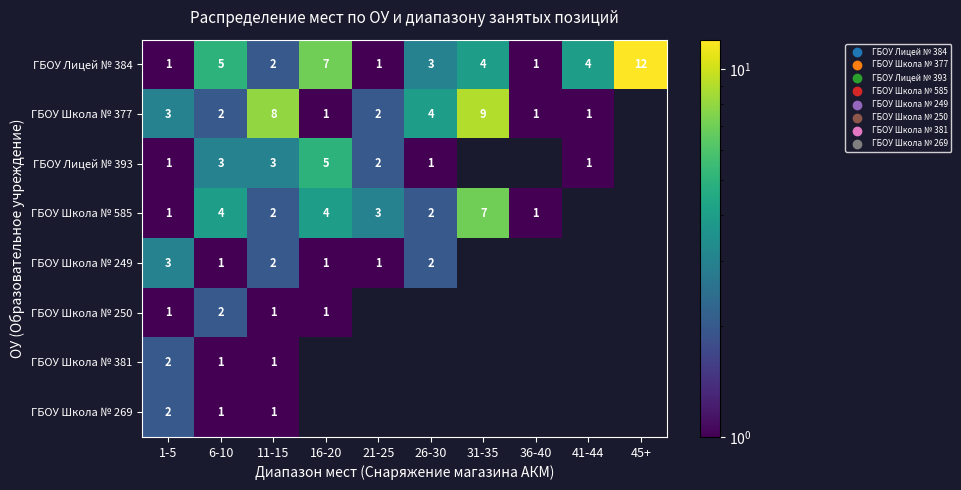

Is it true that ГБОУ Школа № 381 equals 1 at 11-15?

True